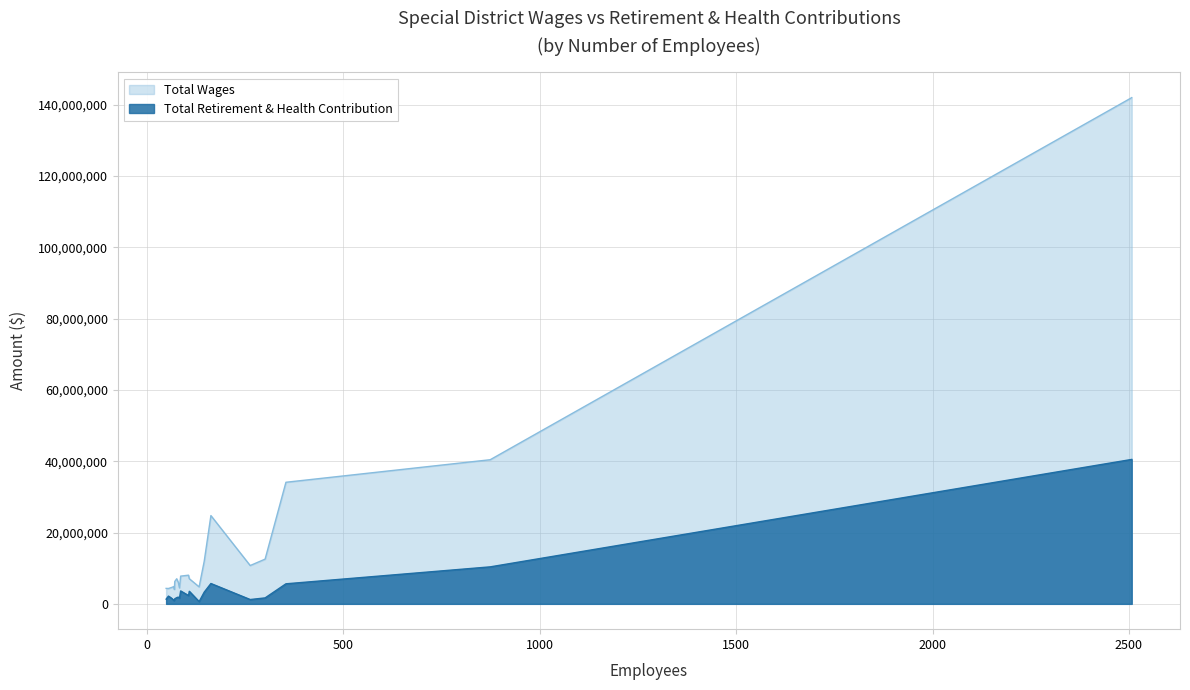

True or false: Total Retirement & Health Contribution and Total Wages intersect in this chart.

False